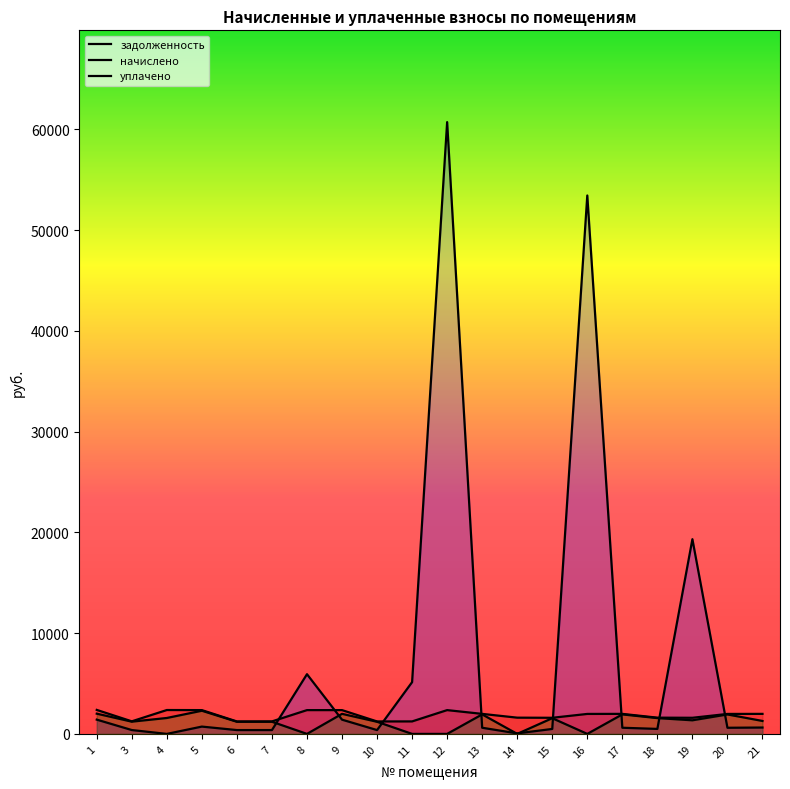

Is it true that задолженность equals 85.5 at 14?

False